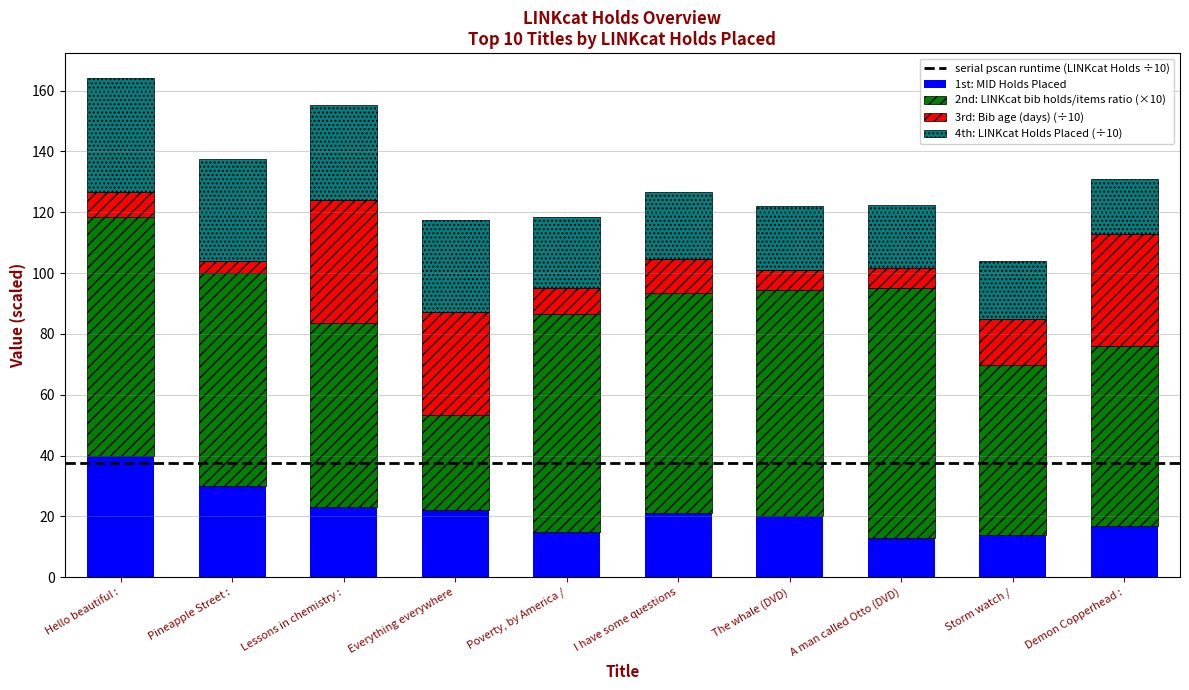

What is the highest value of the 1st: MID Holds Placed series?

40.0